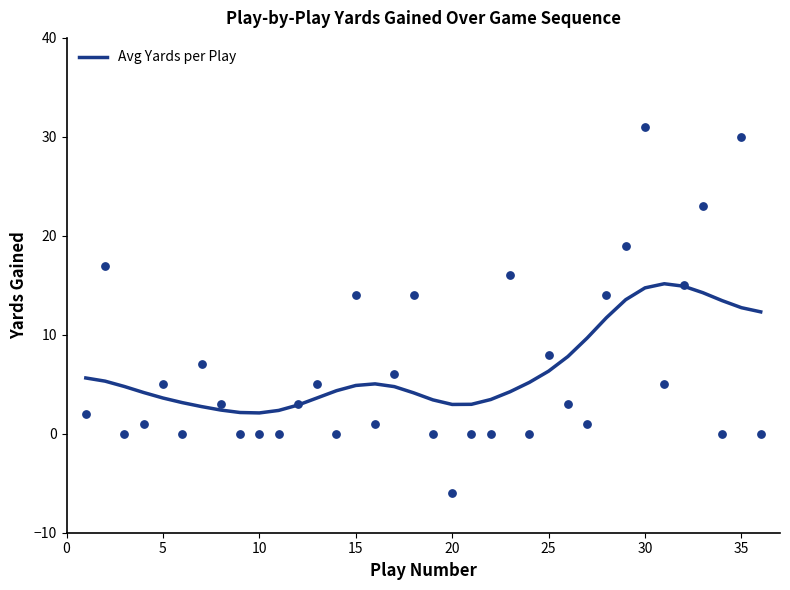

What is the highest value of the Avg Yards per Play series?

15.2